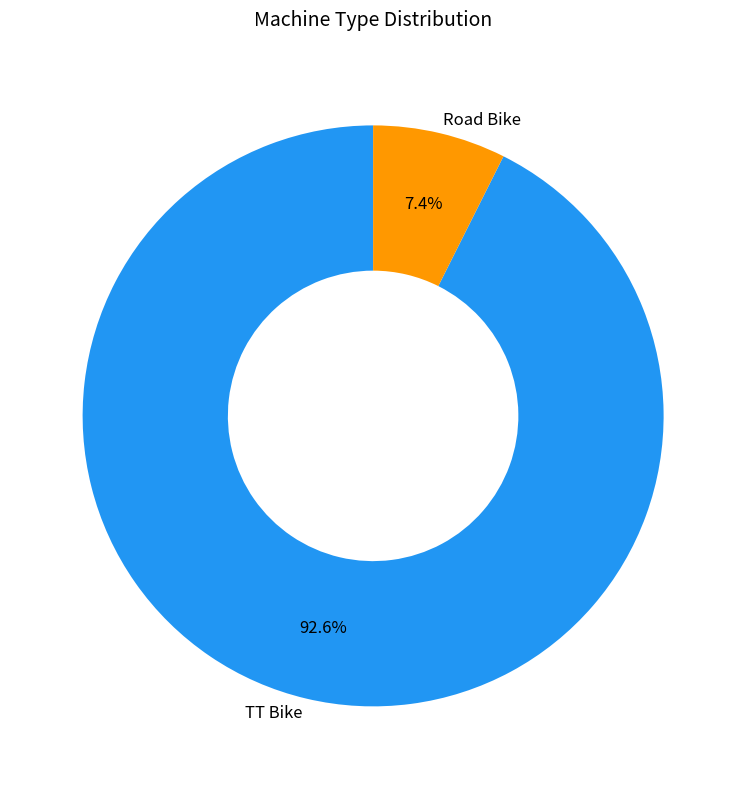

The Road Bike slice represents 1% of the pie. True or false?

False